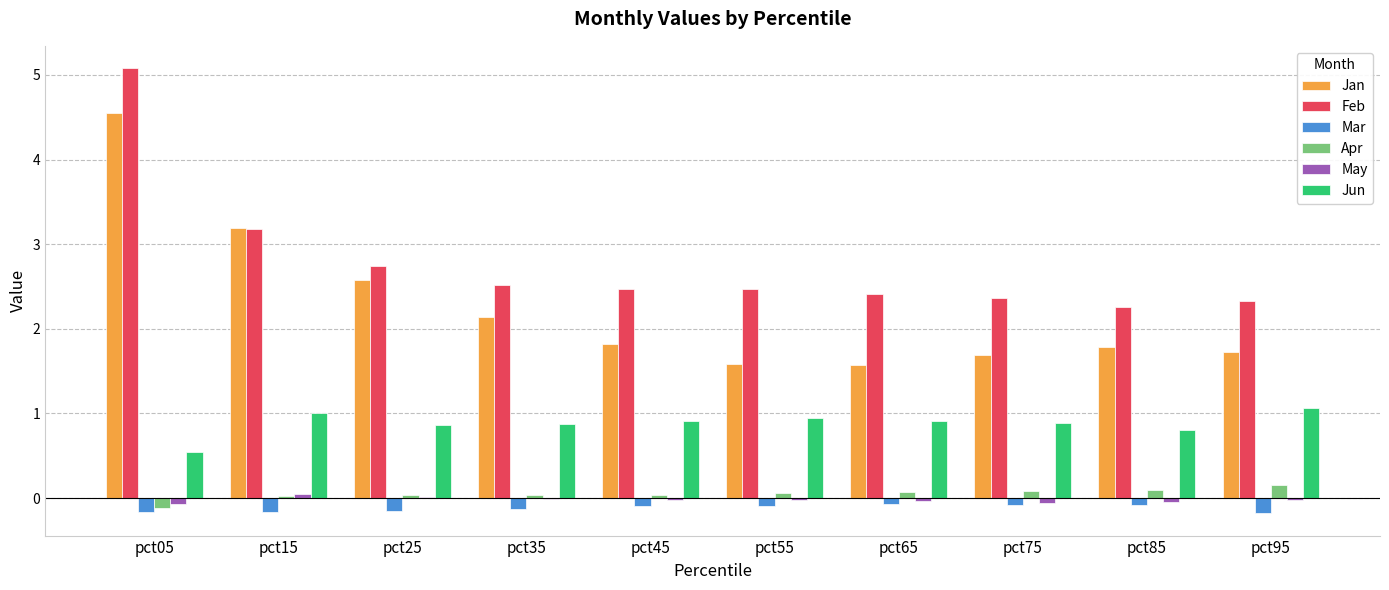

At which category is the sum across all series the highest?

pct05